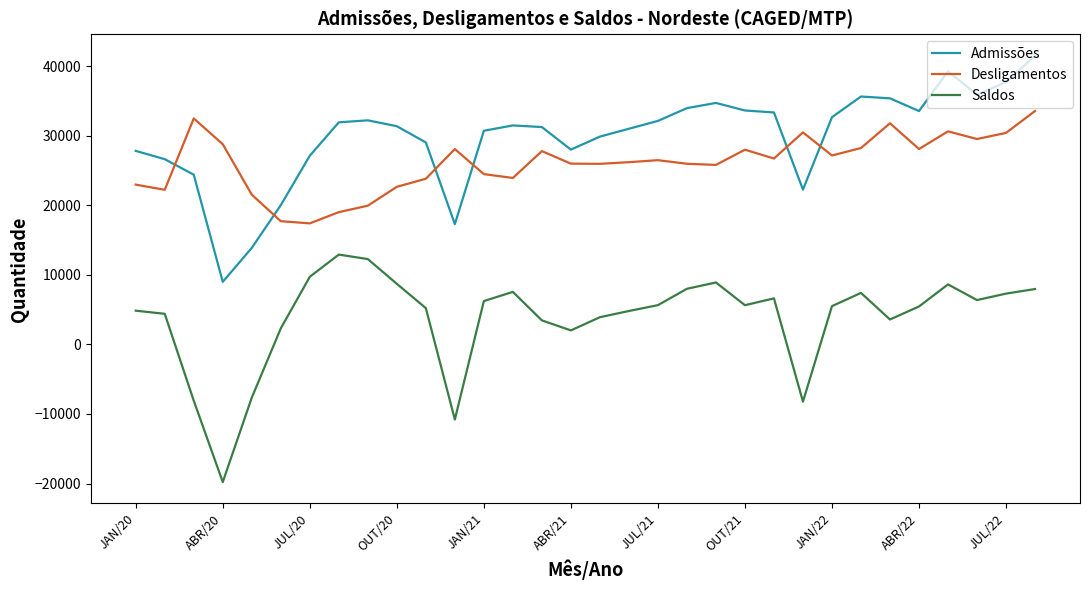

List the series in order of their peak value, lowest first.

Saldos, Desligamentos, Admissões